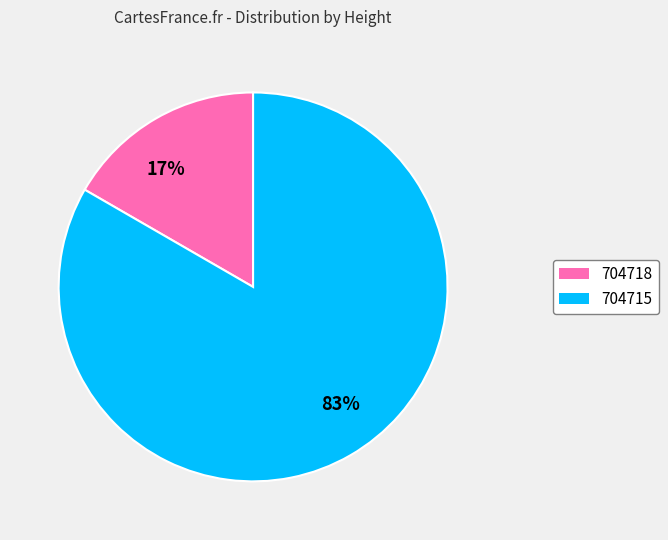

Rank the categories by value from highest to lowest.

704715, 704718